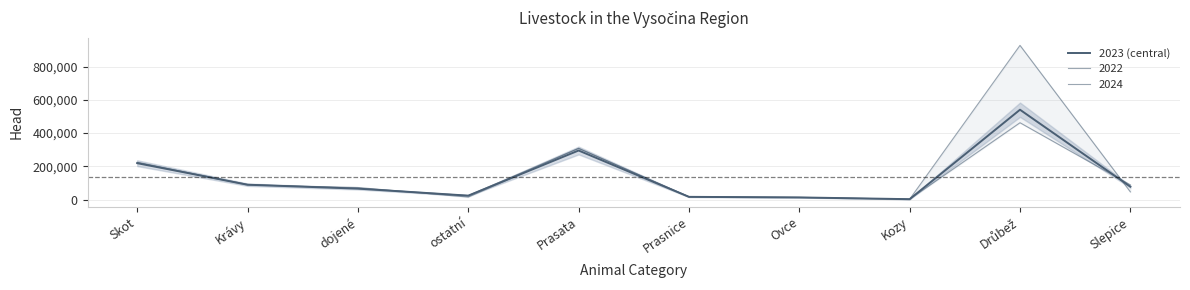

Does the chart display data point markers on the line(s)?

No